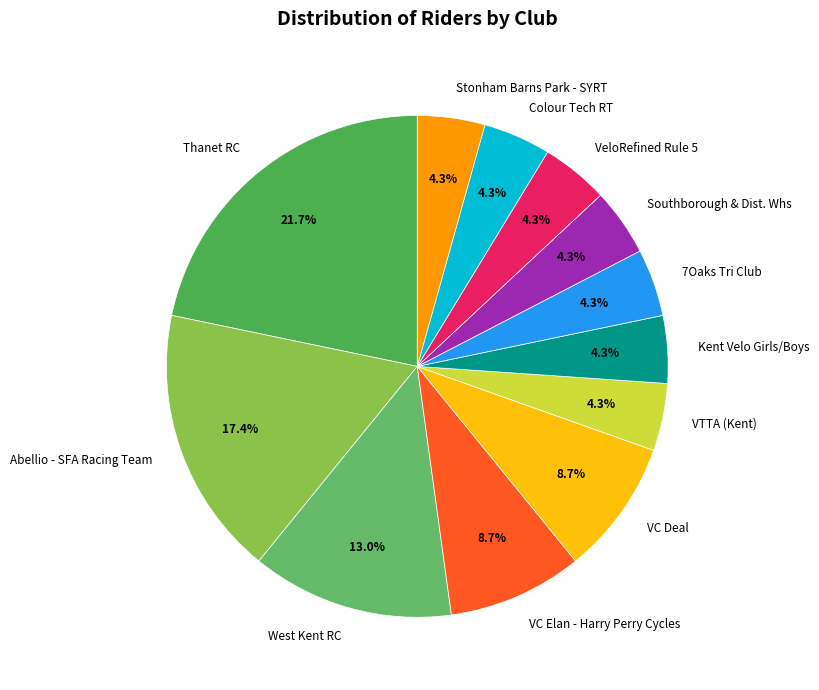

To the nearest percent, what is the average slice percentage?

8%